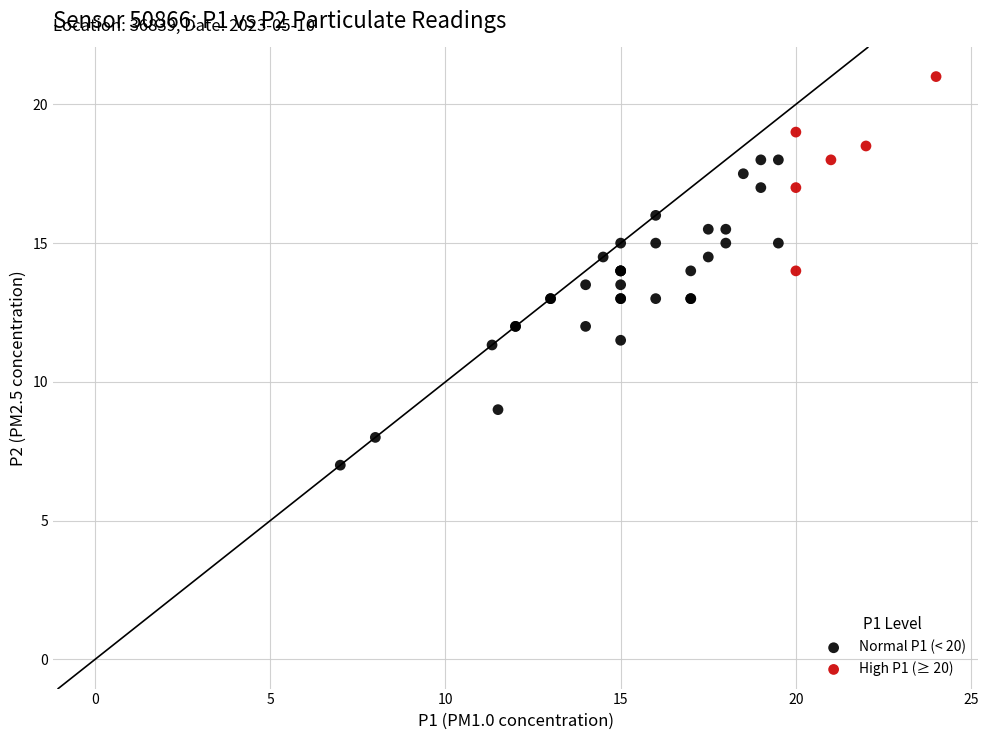

Which series contains the lowest Y value?

Normal P1 (< 20)